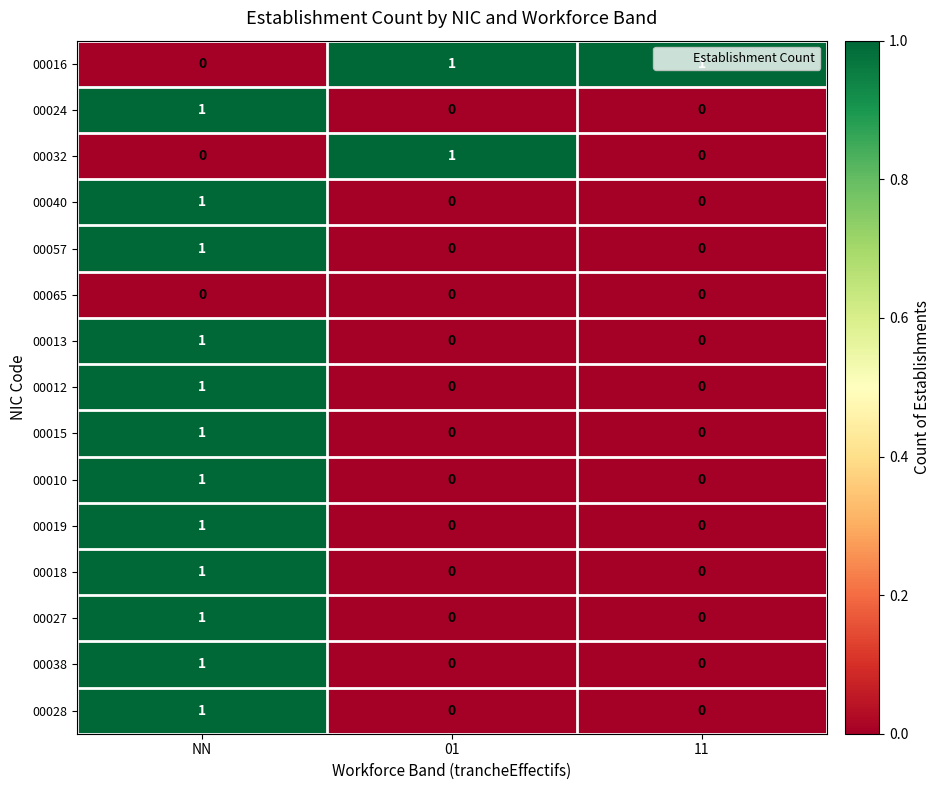

How many 00024 values are between 0 and 1?

3